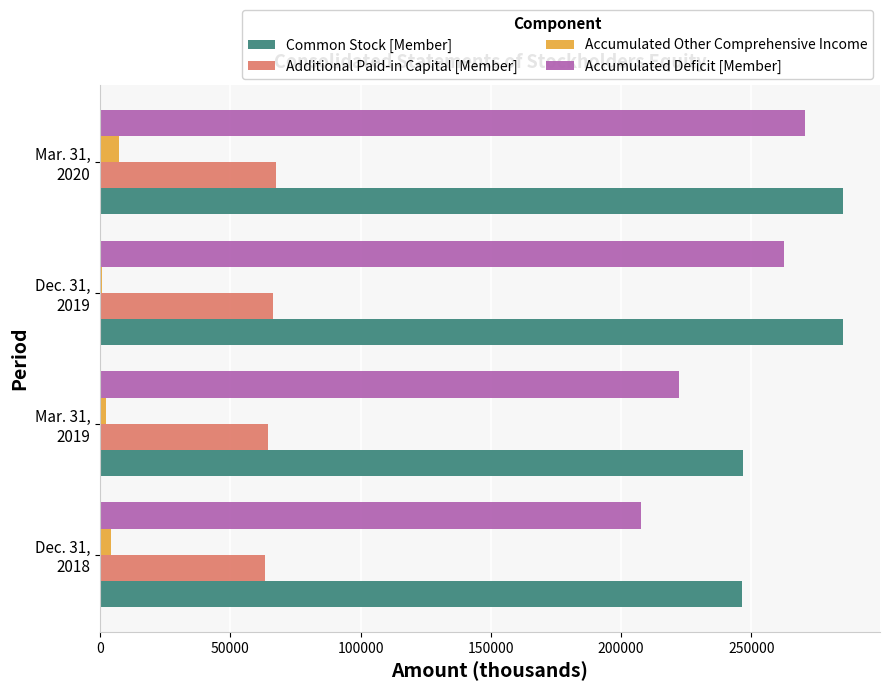

How many categories are shown in the chart?

4